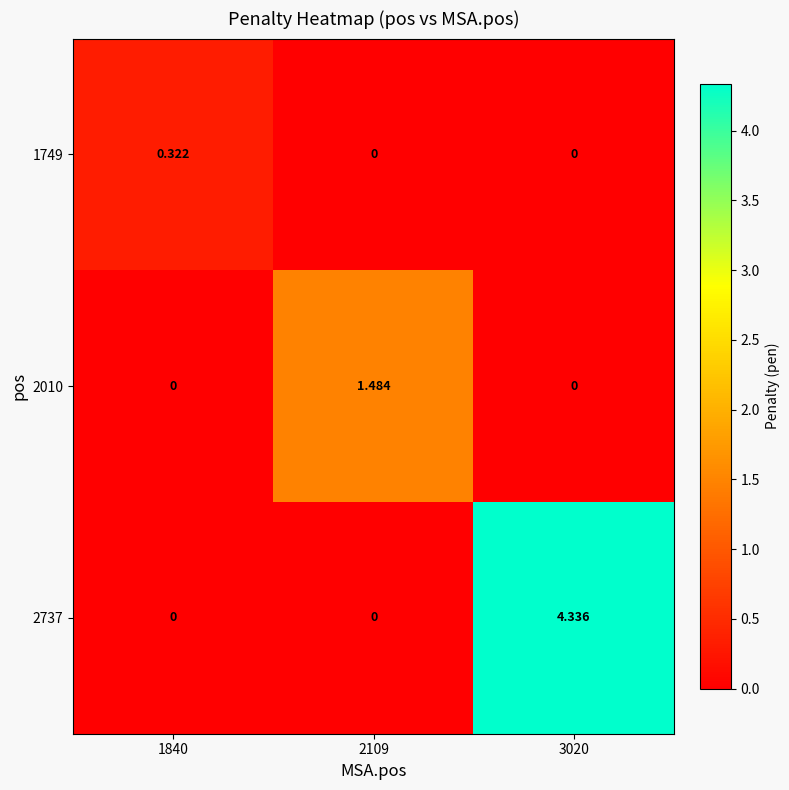

Is the value of 1749 at 2109 greater than the value of 2010 at 2109?

No